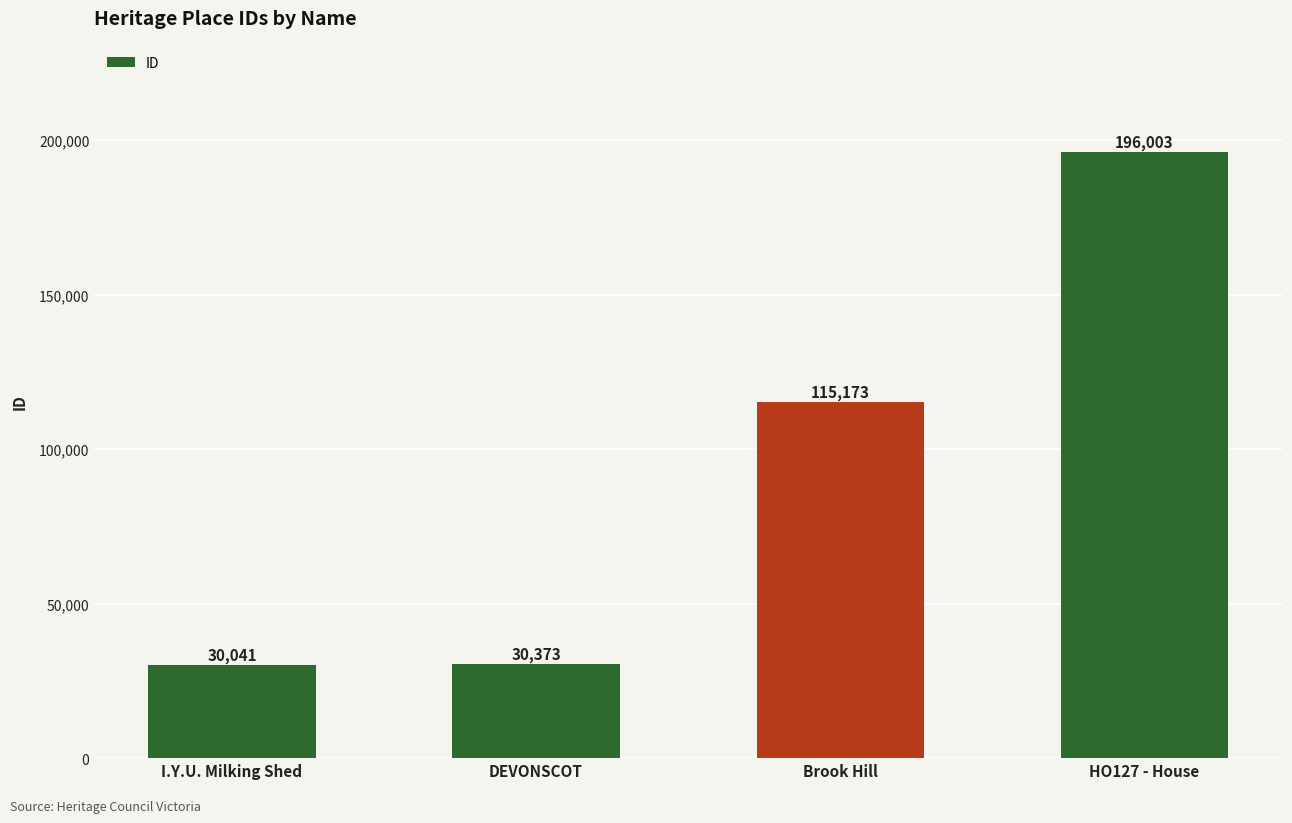

How many data points does each series have?

4